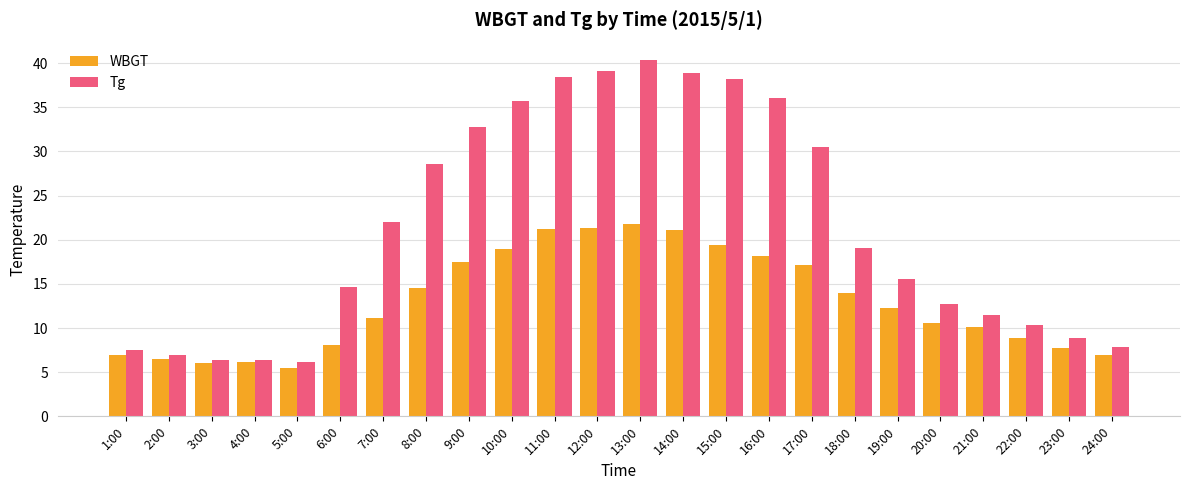

True or false: WBGT has a value of 21.2 at 11:00.

True